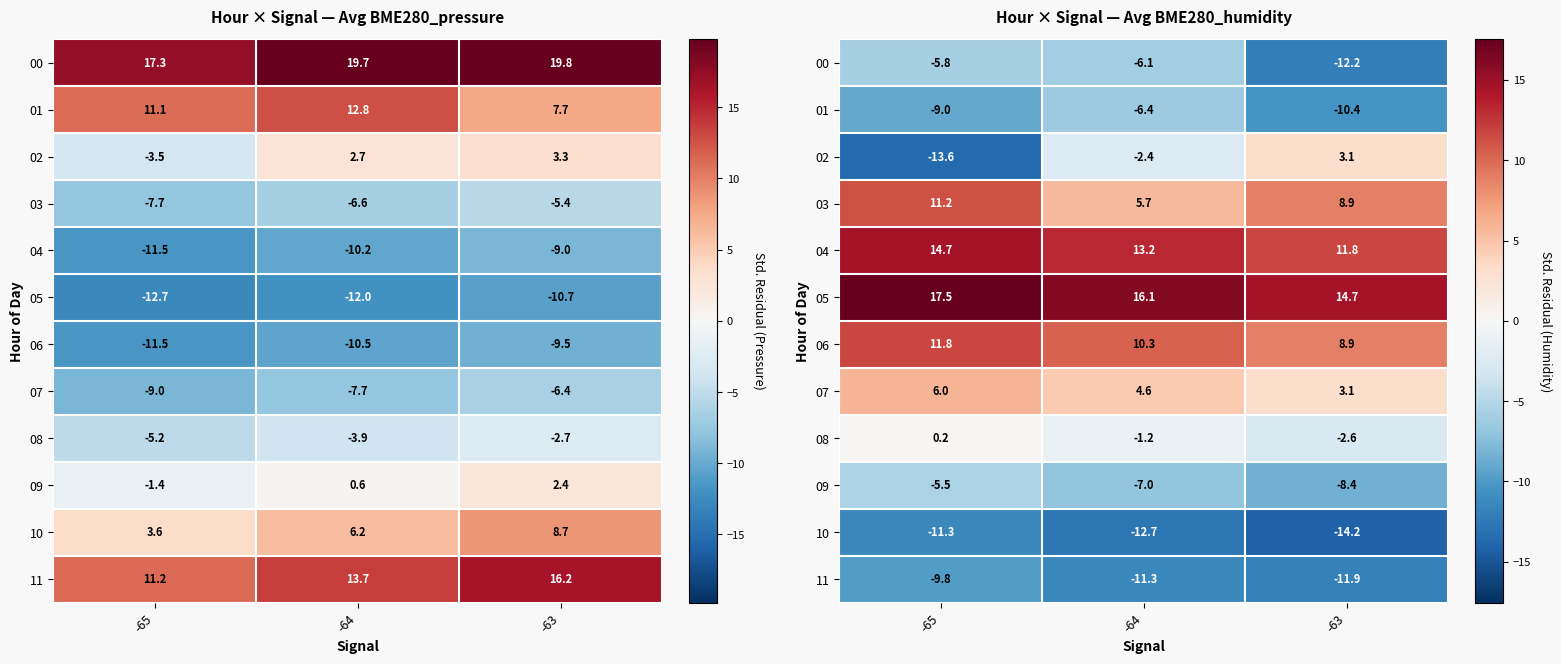

What is the smallest value displayed?

-14.2